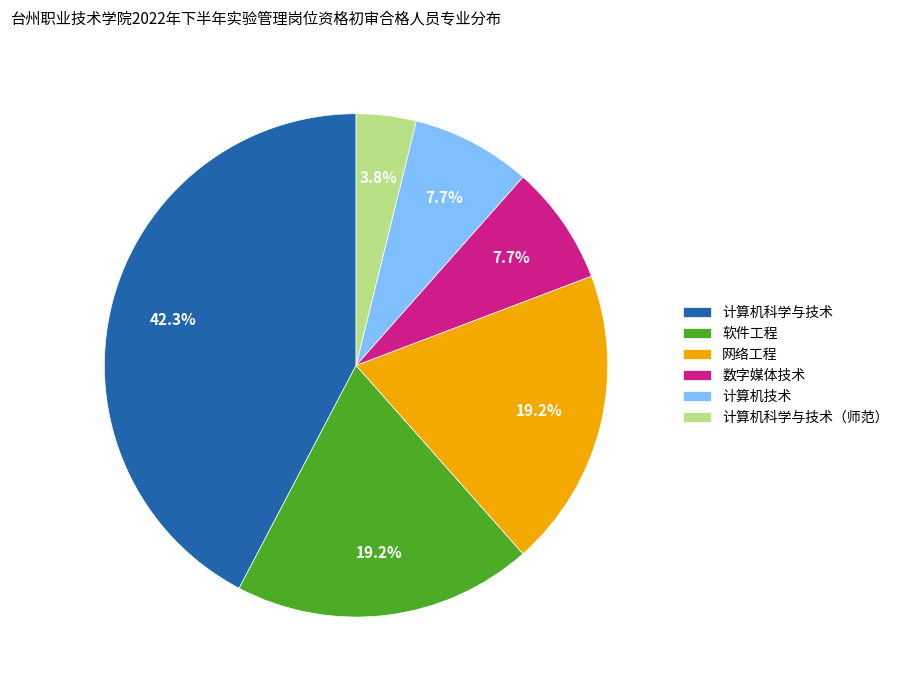

Is there a majority slice in this chart?

No